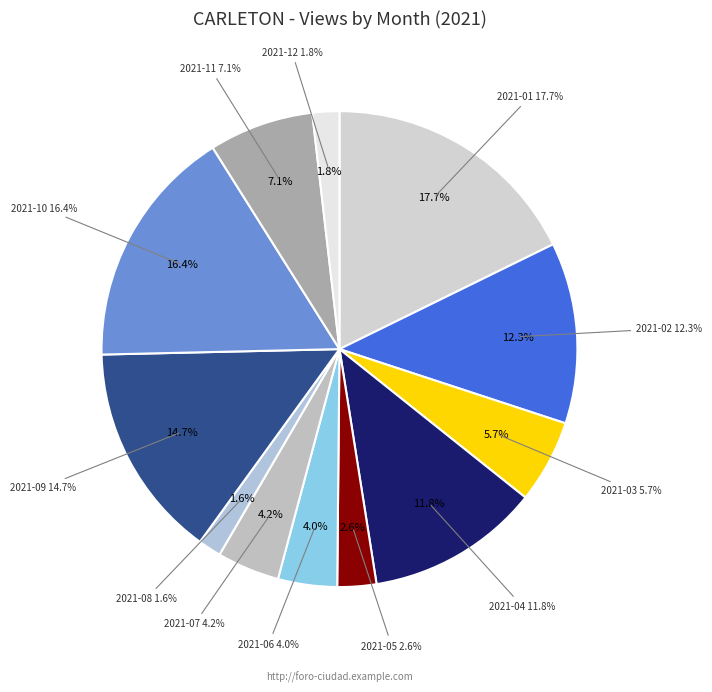

Is the sum of 2021-03 and 2021-12 greater than half?

No